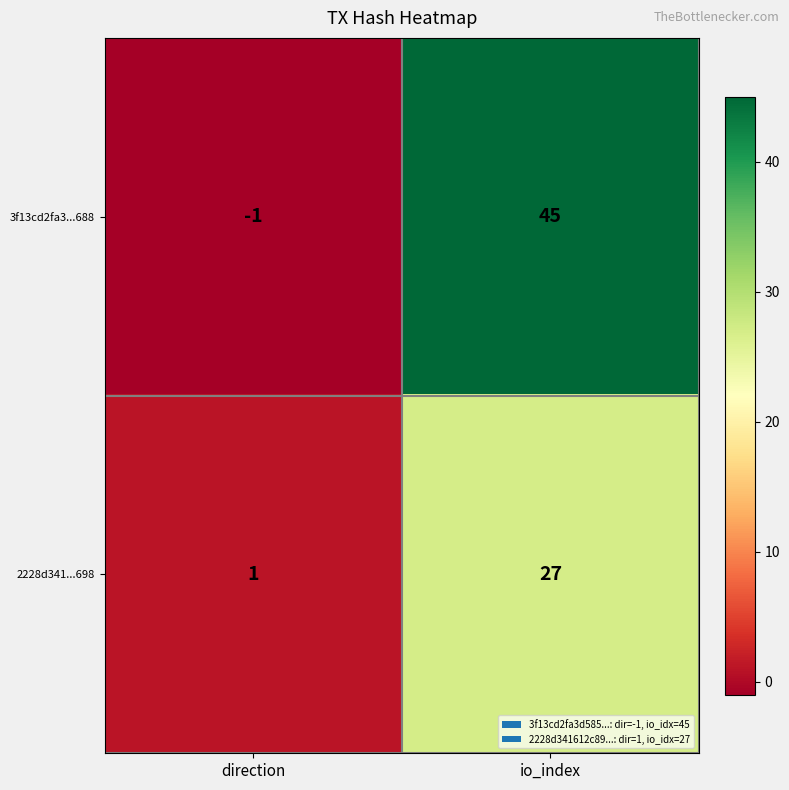

How many values in the 3f13cd2fa3...688 series are below 45?

1